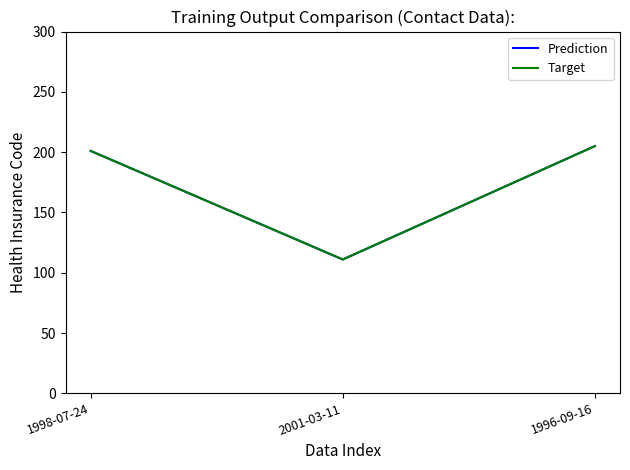

Where is Target nearest to the value 158?

1998-07-24